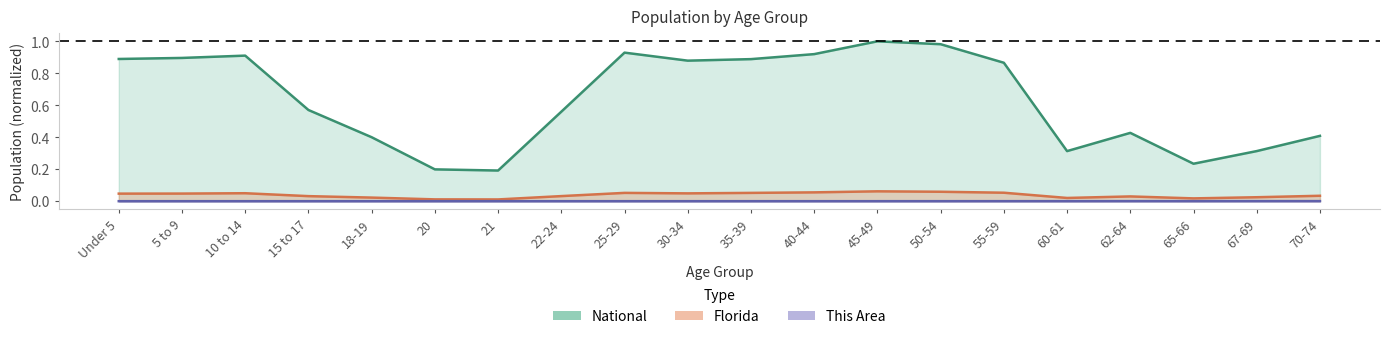

True or false: This Area and Florida intersect in this chart.

False